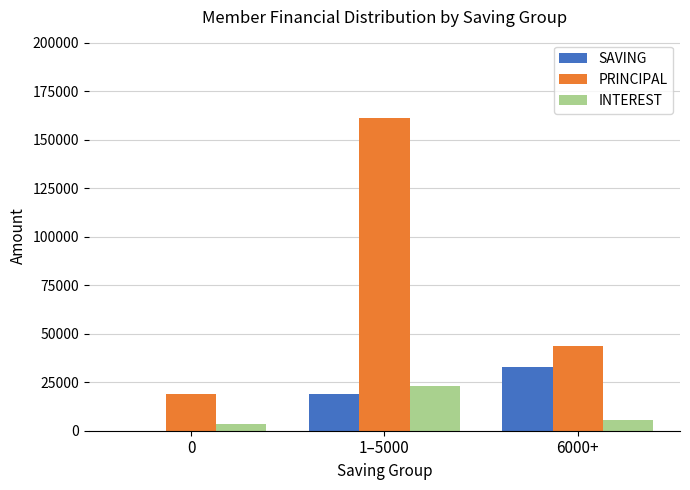

What is the average value of the INTEREST series?

10600